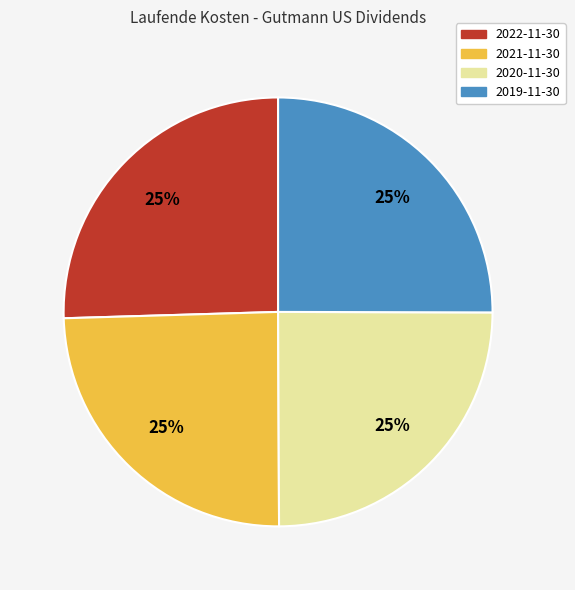

What percentage is the 2019-11-30 slice, to the nearest percent?

25%